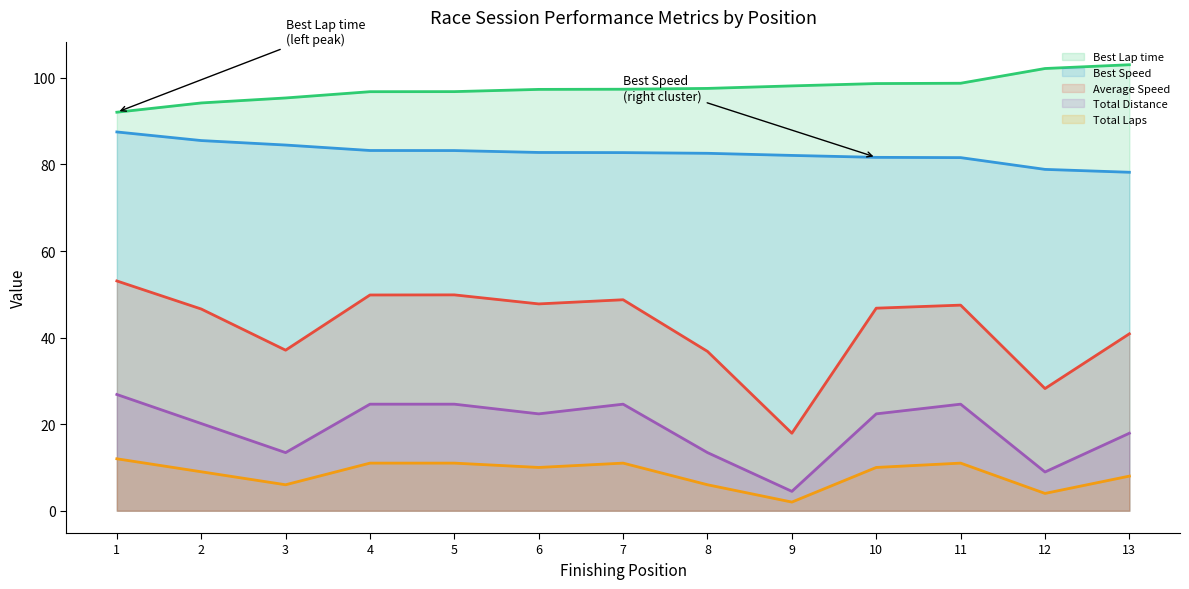

List the series in order of their peak value, lowest first.

Total Laps, Total Distance, Average Speed, Best Speed, Best Lap time